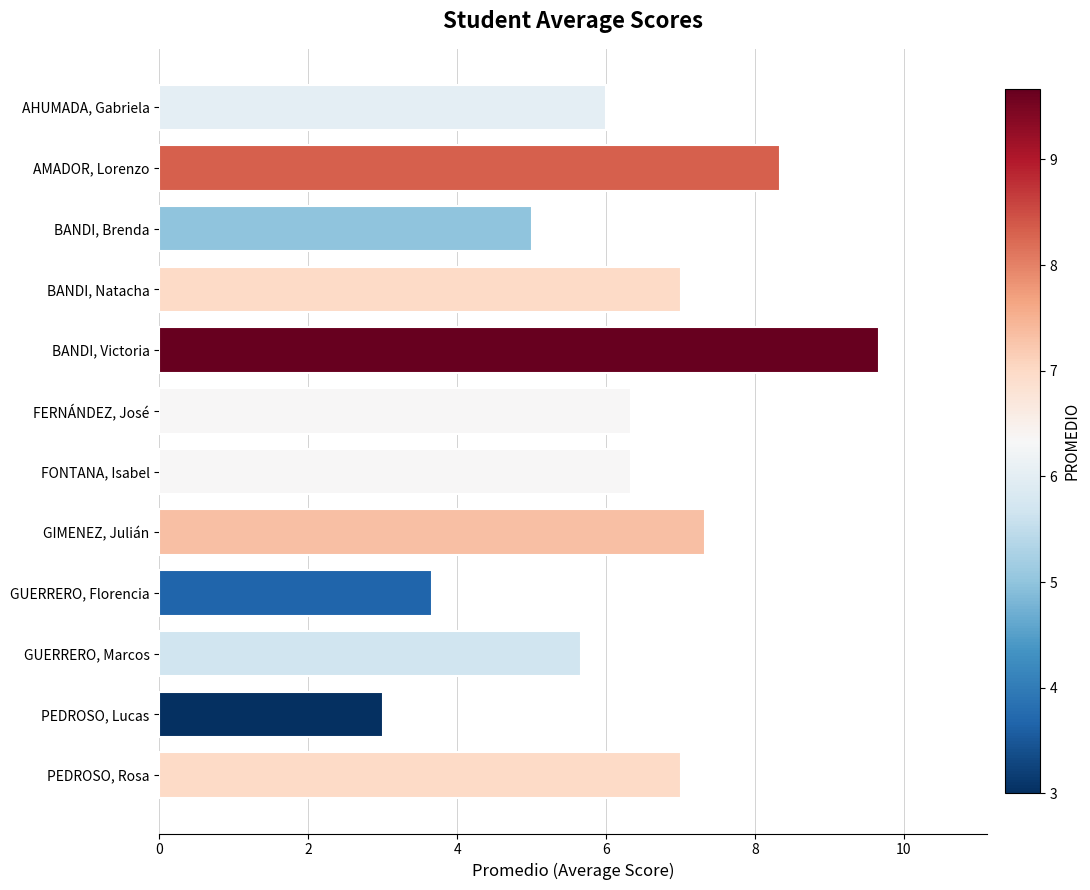

What is the label of the 5th bar from the top?

BANDI, Victoria